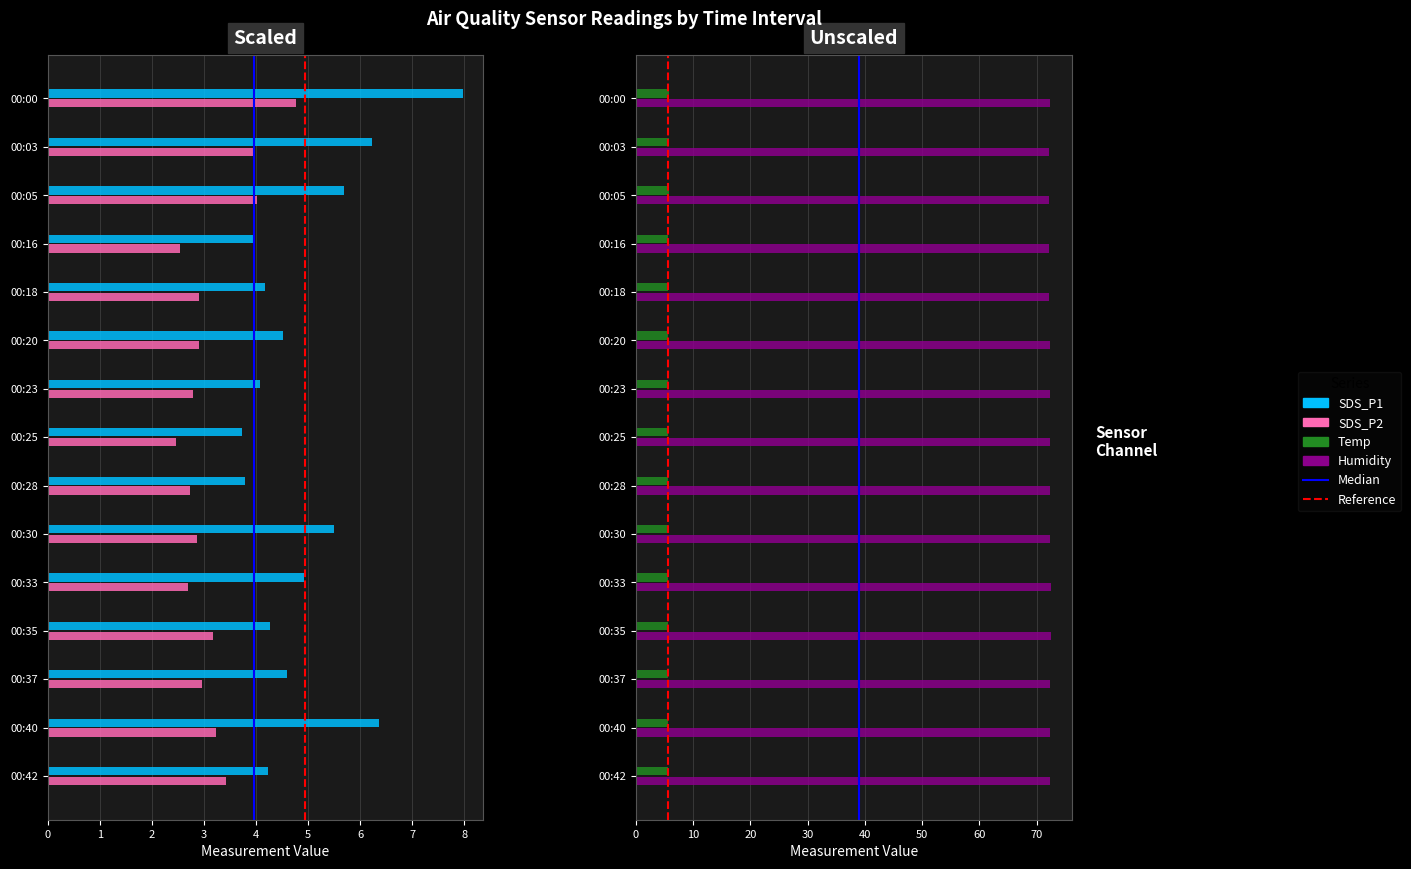

At which label does Temp reach its peak?

00:00